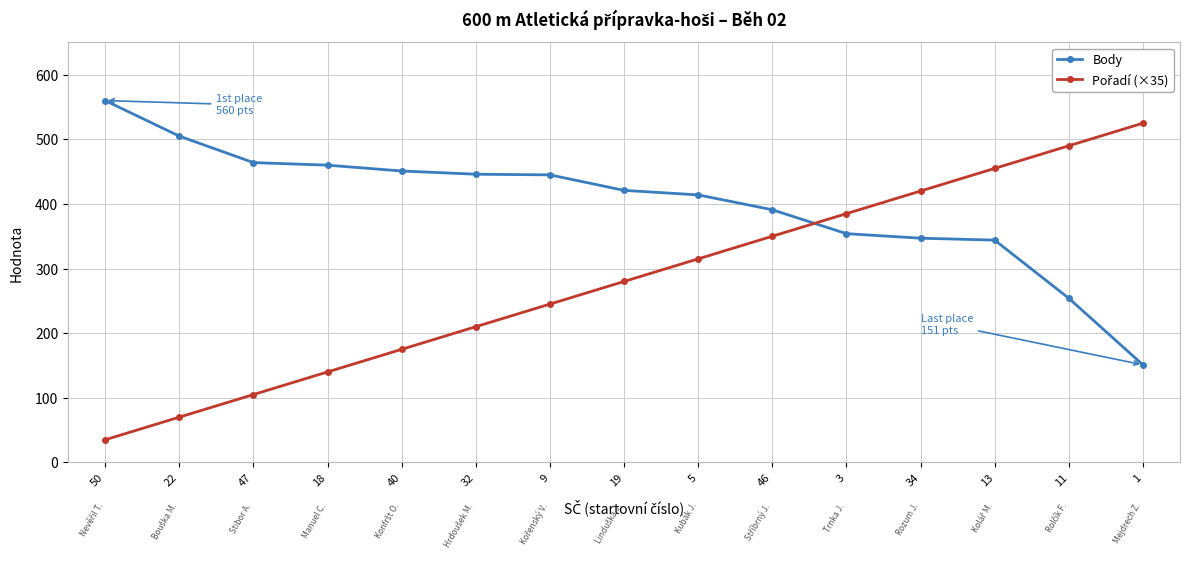

What is the greatest value displayed?

560